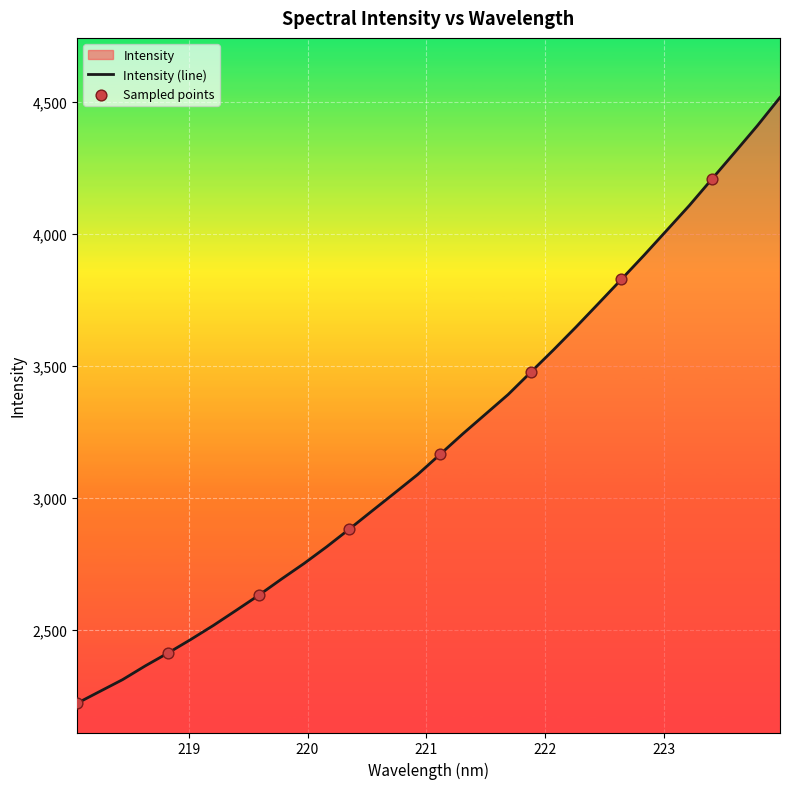

Approximately how many times larger is the value at 223.0264 compared to 218.2508?

1.8